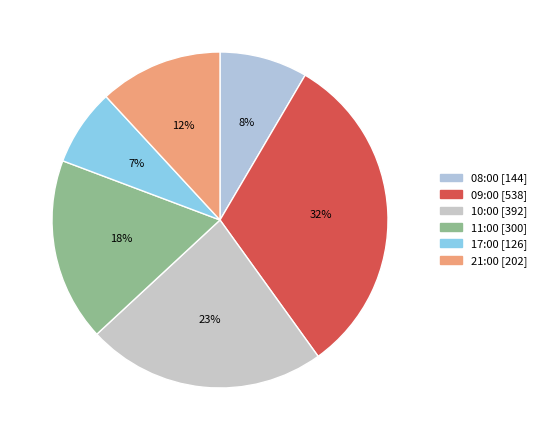

True or false: 10:00 accounts for 23% of the total.

True